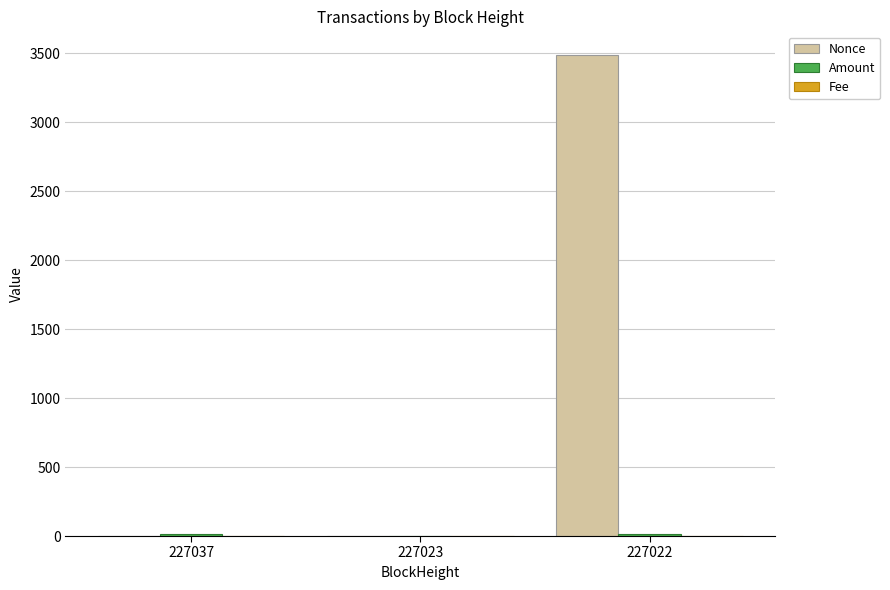

What is the average value of the Nonce series?

1161.7